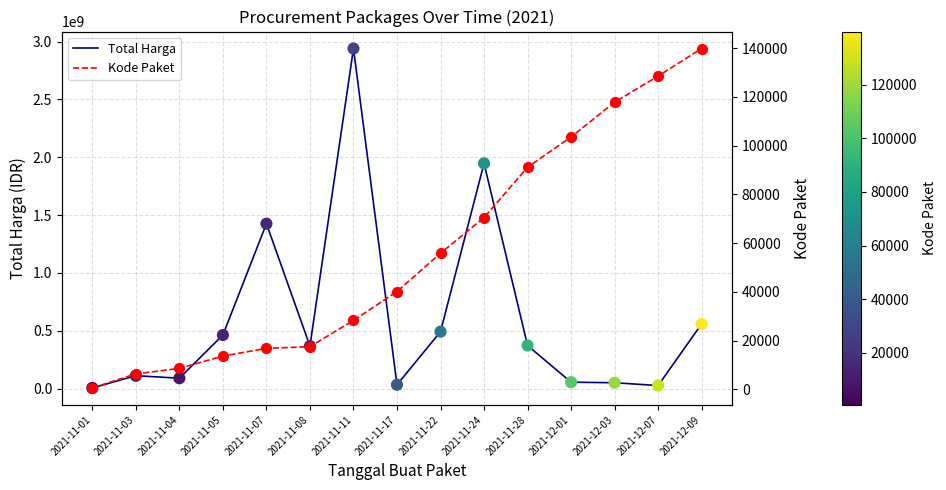

At how many categories does at least one series exceed 2440192930?

1